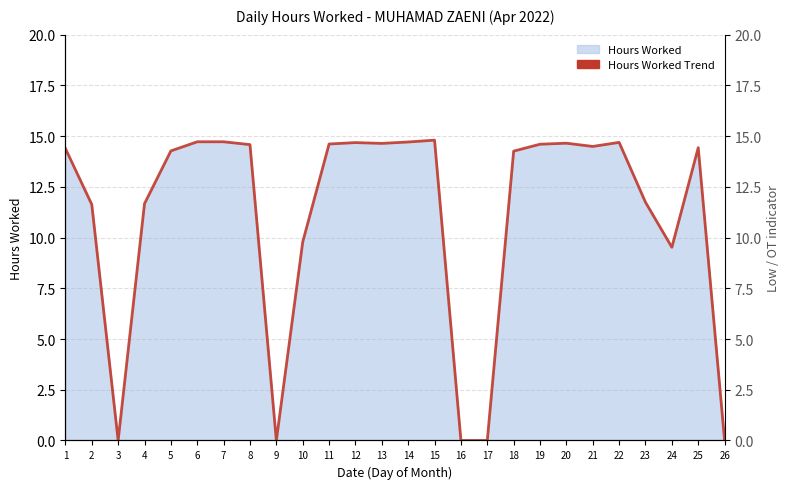

How many data points are less than 14?

10